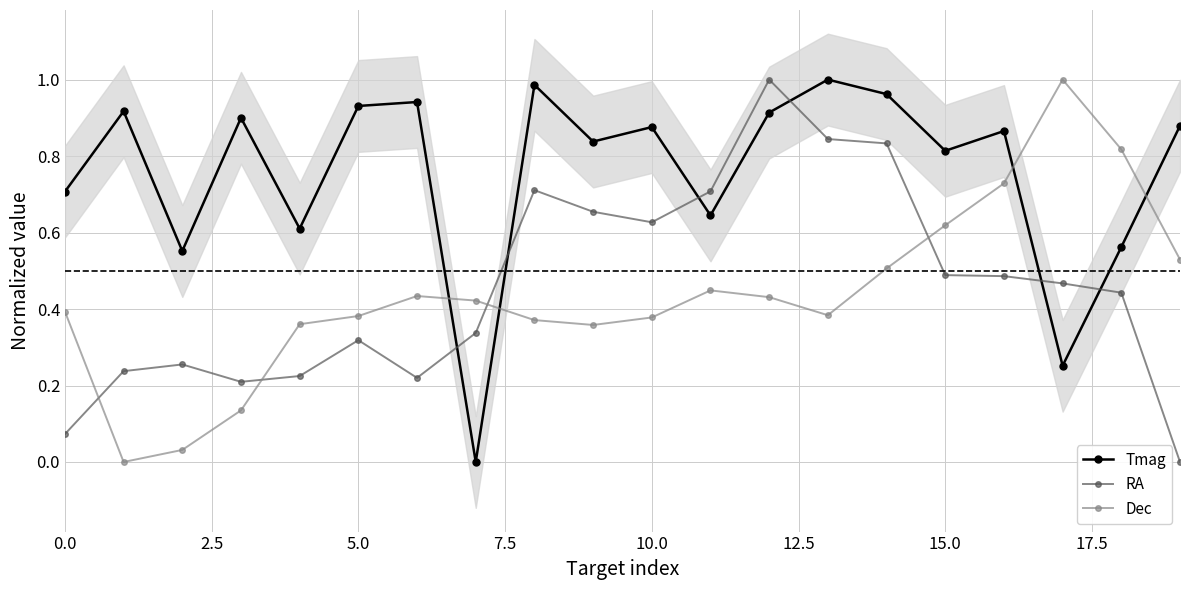

Reading left to right, list all the values displayed in this chart.

Tmag: 0.7	0.9	0.6	0.9	0.6	0.9	0.9	0.0	1.0	0.8	0.9	0.6	0.9	1.0	1.0	0.8	0.9	0.3	0.6	0.9
RA: 0.1	0.2	0.3	0.2	0.2	0.3	0.2	0.3	0.7	0.7	0.6	0.7	1.0	0.8	0.8	0.5	0.5	0.5	0.4	0.0
Dec: 0.4	0.0	0.0	0.1	0.4	0.4	0.4	0.4	0.4	0.4	0.4	0.4	0.4	0.4	0.5	0.6	0.7	1.0	0.8	0.5